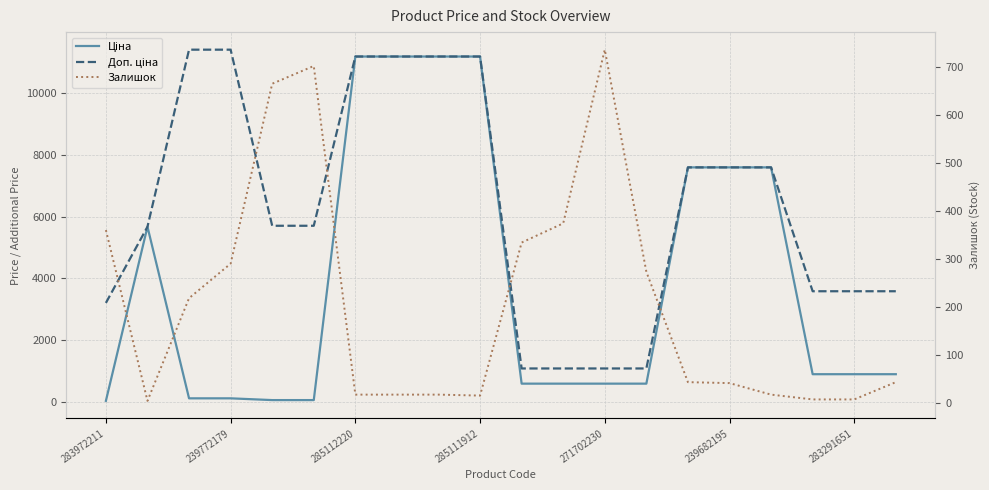

True or false: Доп. ціна has more than 1 interior local peaks.

False